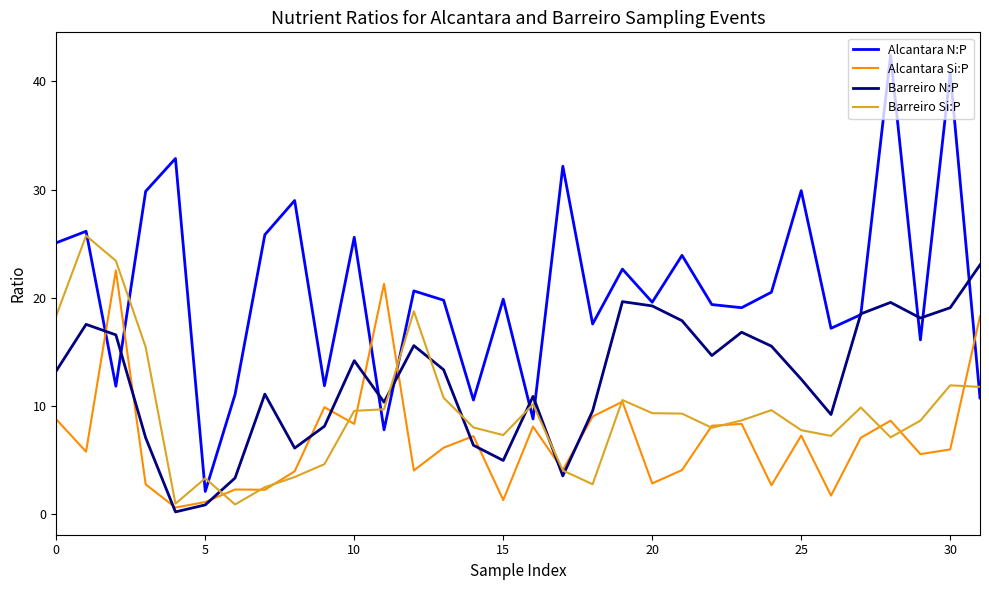

List the series in order of their overall mean, highest first.

Alcantara N:P, Barreiro N:P, Barreiro Si:P, Alcantara Si:P